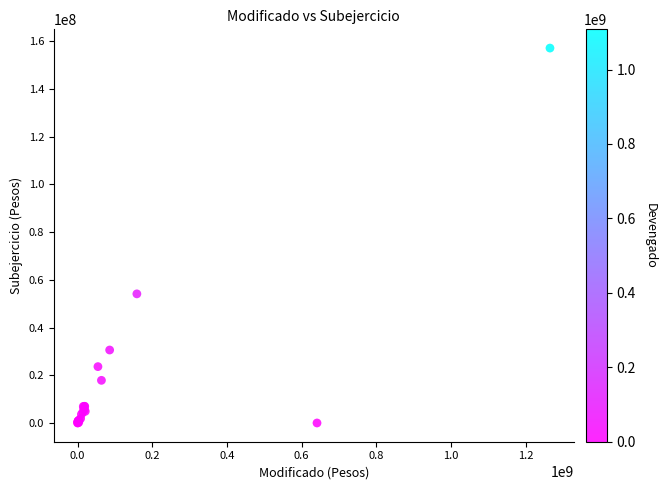

What Y value in the scatter plot is closest to 78569876?

54118571.4